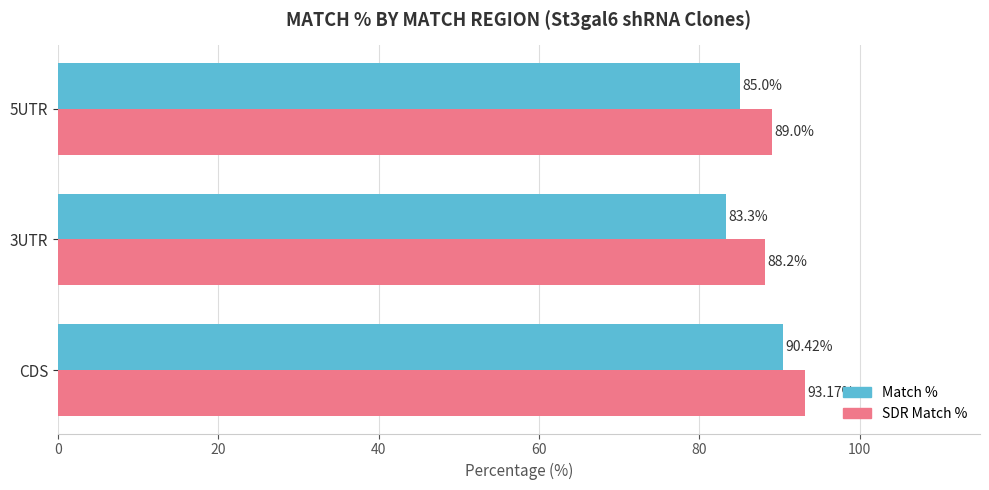

What are all the series names shown in the legend?

Match %, SDR Match %